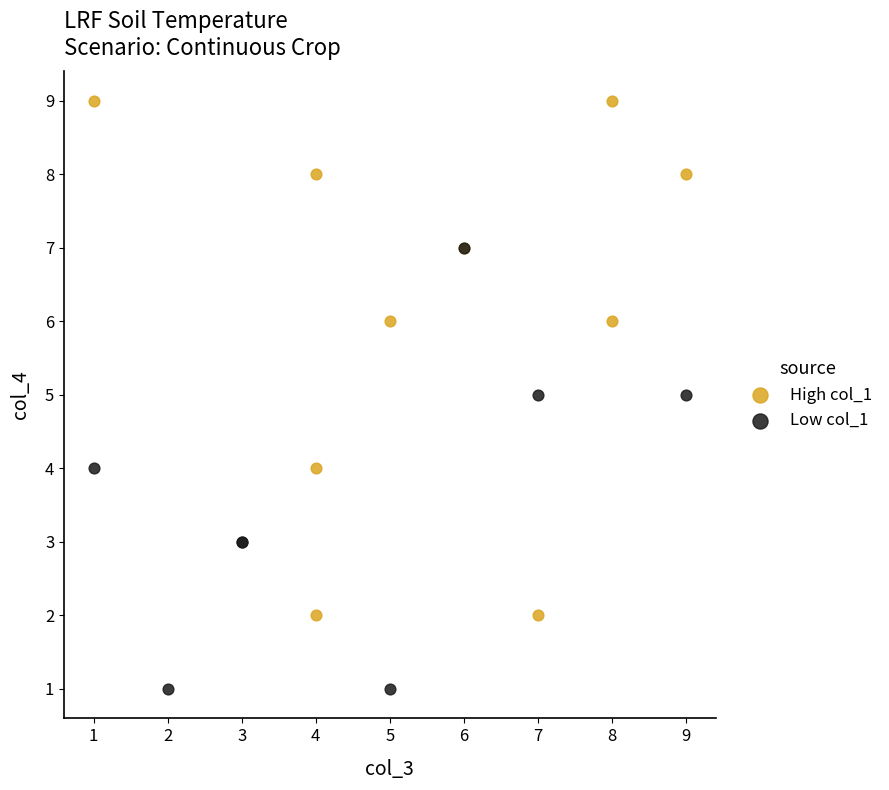

Which series has the widest spread of Y values?

High col_1